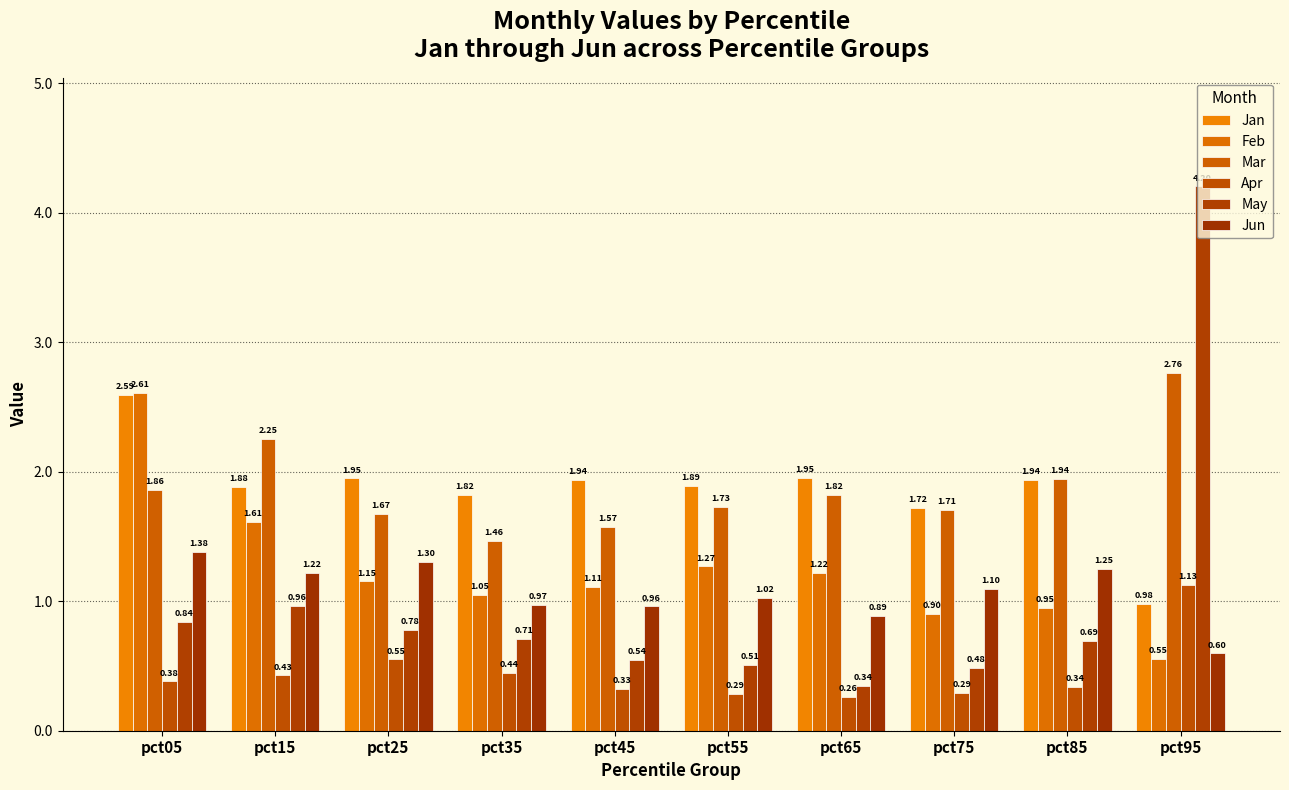

Does the chart contain stacked bars?

No